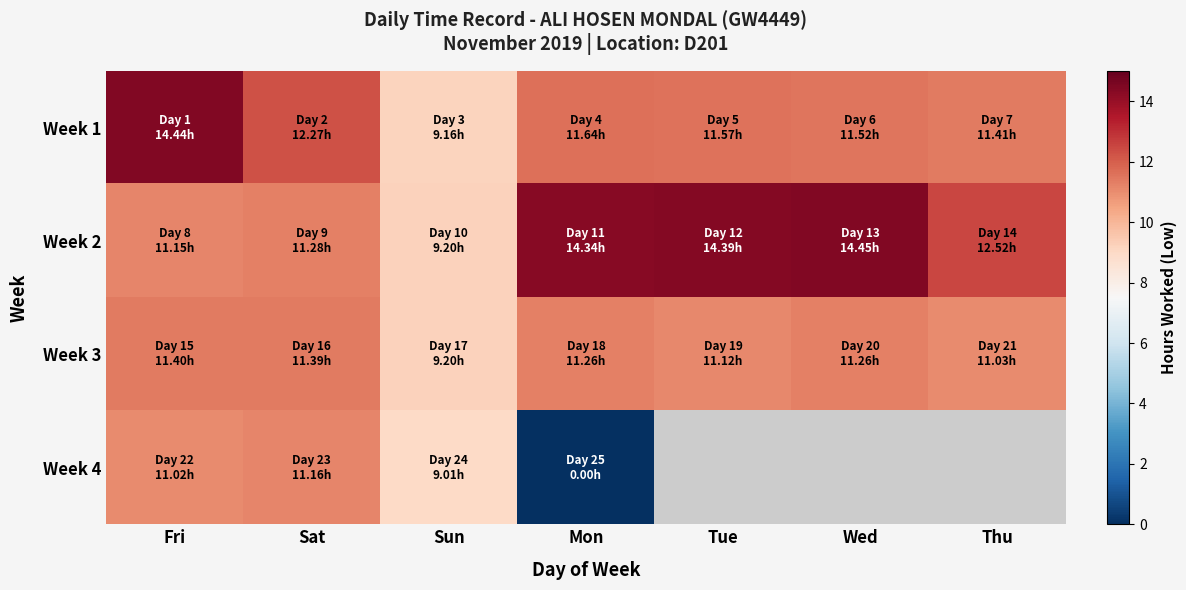

What is the approximate value of Week 3 at Sat?

11.4